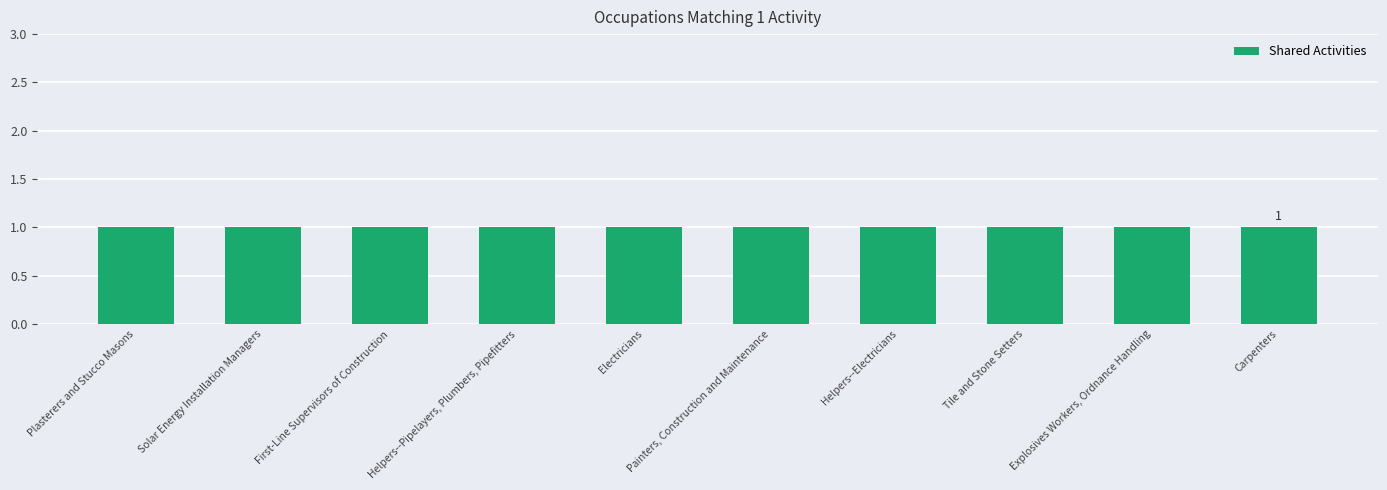

Which has a higher value, Helpers--Electricians or Solar Energy Installation Managers?

Helpers--Electricians